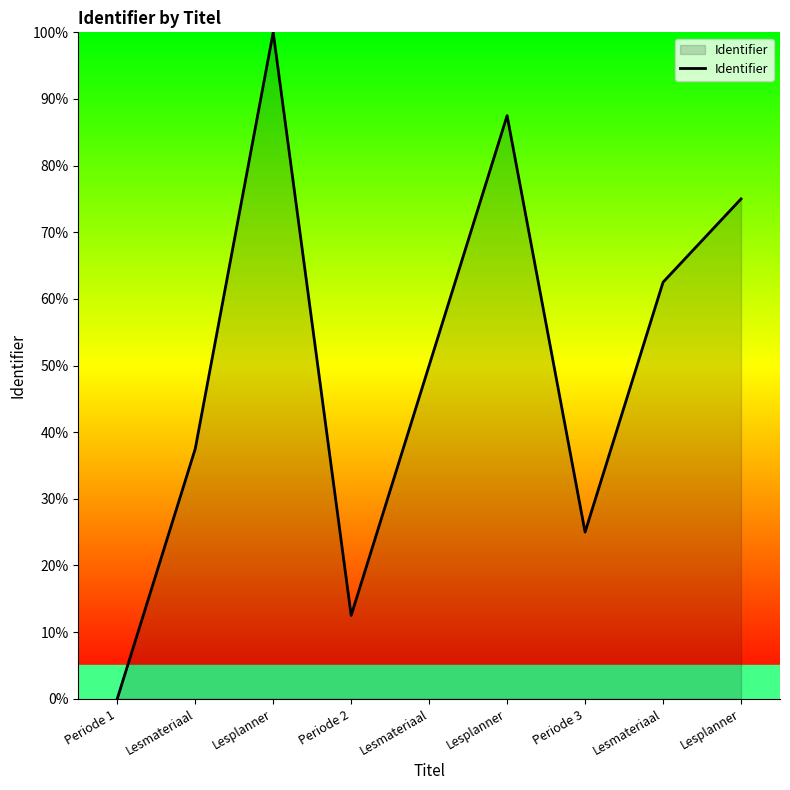

At which label is the value closest to 50?

Lesmateriaal